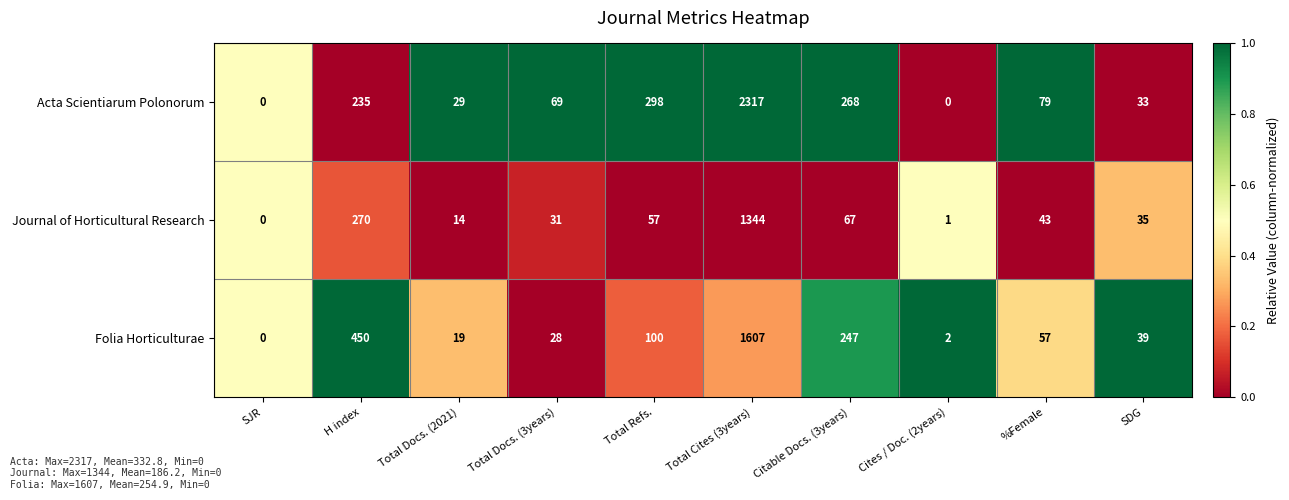

Is it true that Acta Scientiarum Polonorum equals 79 at %Female?

True